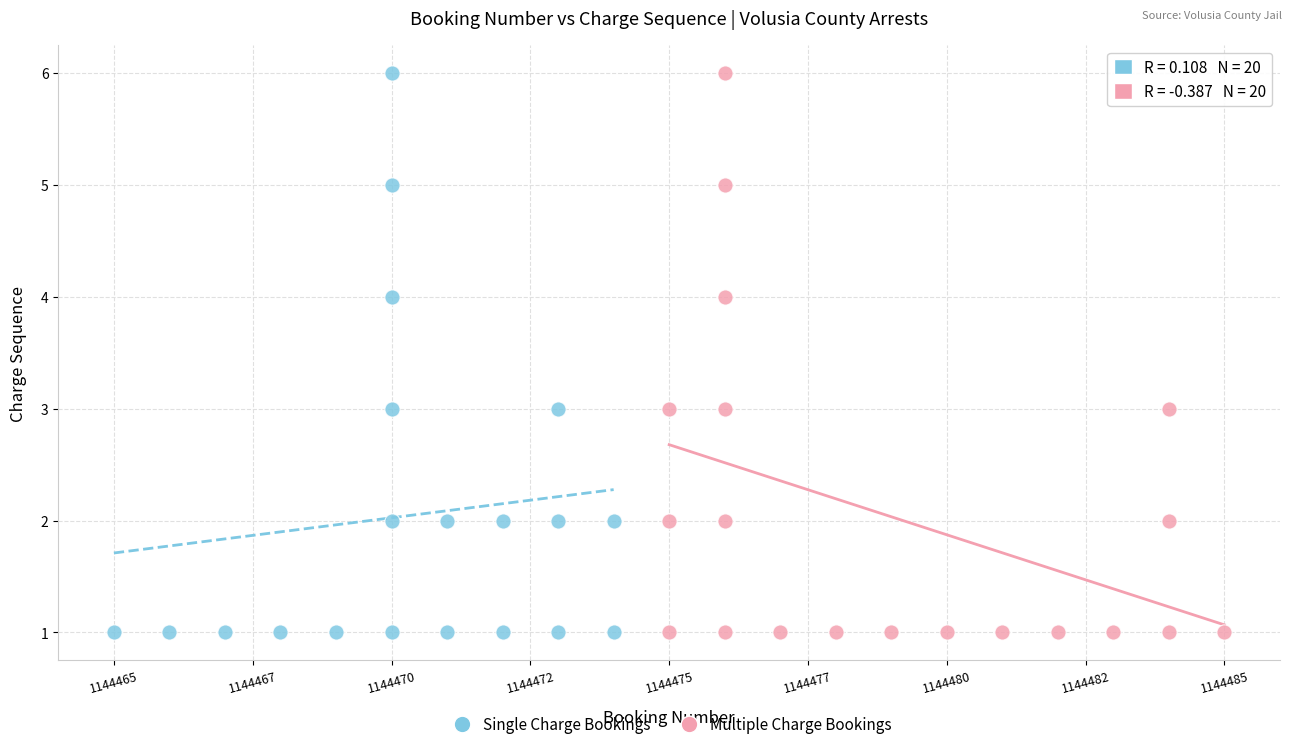

What are all the series names shown in the legend?

Single Charge Bookings, Multiple Charge Bookings